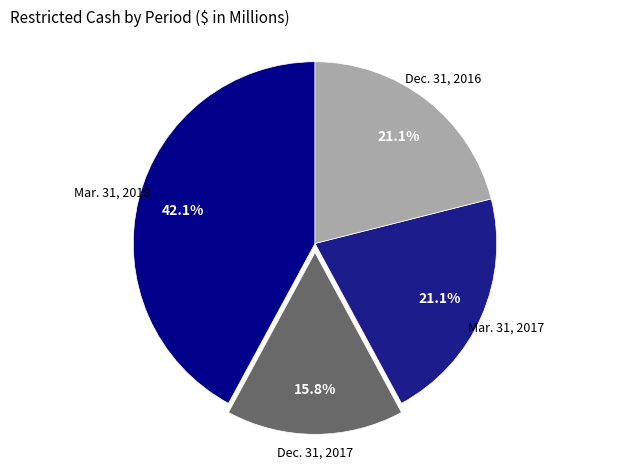

How many slices are in this pie chart?

4